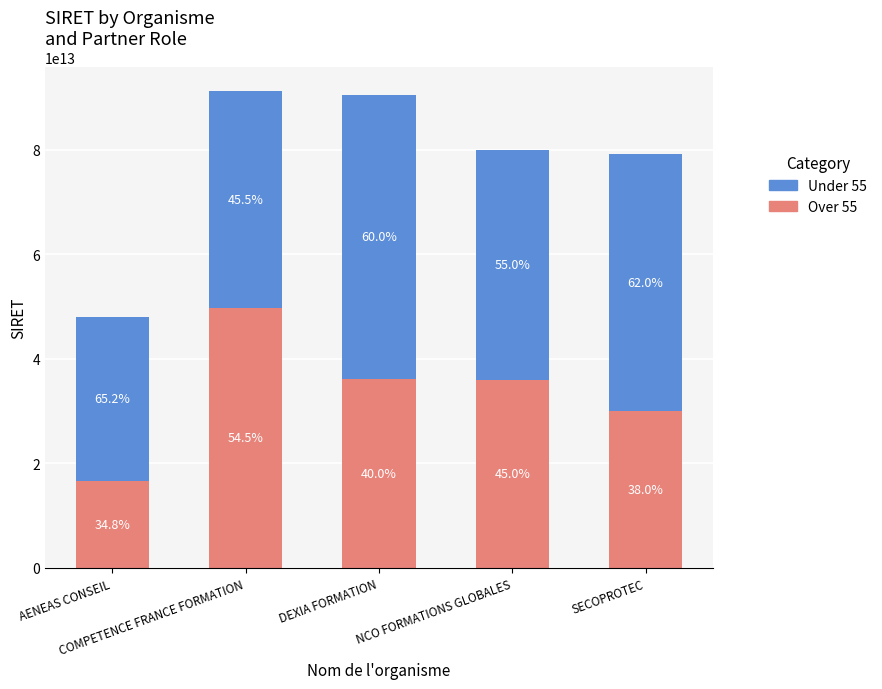

At which label does Under 55 reach its minimum?

AENEAS CONSEIL